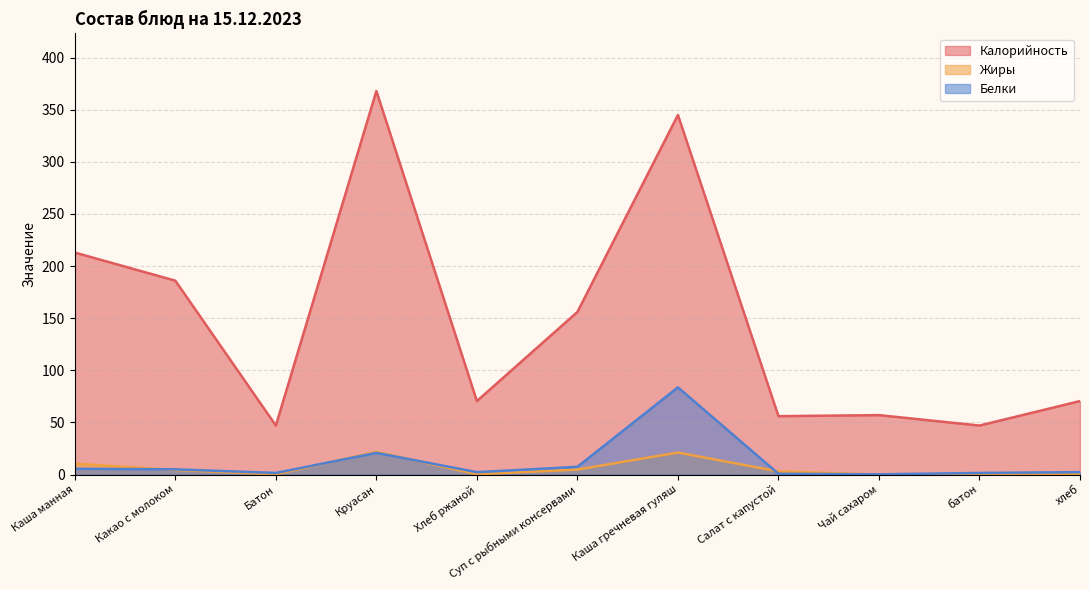

Reading left to right, list all the values displayed in this chart.

Калорийность: Каша манная=213.0	Какао с молоком=186.0	Батон=47.0	Круасан=368.0	Хлеб ржаной=70.5	Суп с рыбными консервами=156.0	Каша гречневая гуляш=345.0	Салат с капустой=56.0	Чай сахаром=57.0	батон=47.0	хлеб=70.5
Жиры: Каша манная=10.5	Какао с молоком=4.4	Батон=0.2	Круасан=21.8	Хлеб ржаной=0.2	Суп с рыбными консервами=4.8	Каша гречневая гуляш=21.1	Салат с капустой=3.0	Чай сахаром=0.0	батон=0.2	хлеб=0.2
Белки: Каша манная=5.5	Какао с молоком=5.0	Батон=1.5	Круасан=20.8	Хлеб ржаной=2.3	Суп с рыбными консервами=7.4	Каша гречневая гуляш=83.6	Салат с капустой=0.7	Чай сахаром=0.2	батон=1.5	хлеб=2.3